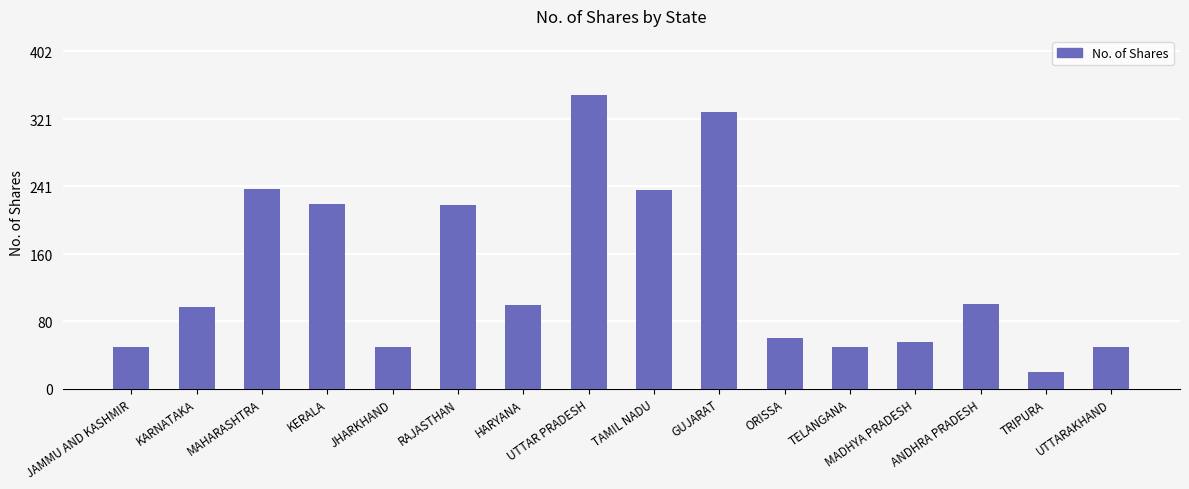

What is the average value?

139